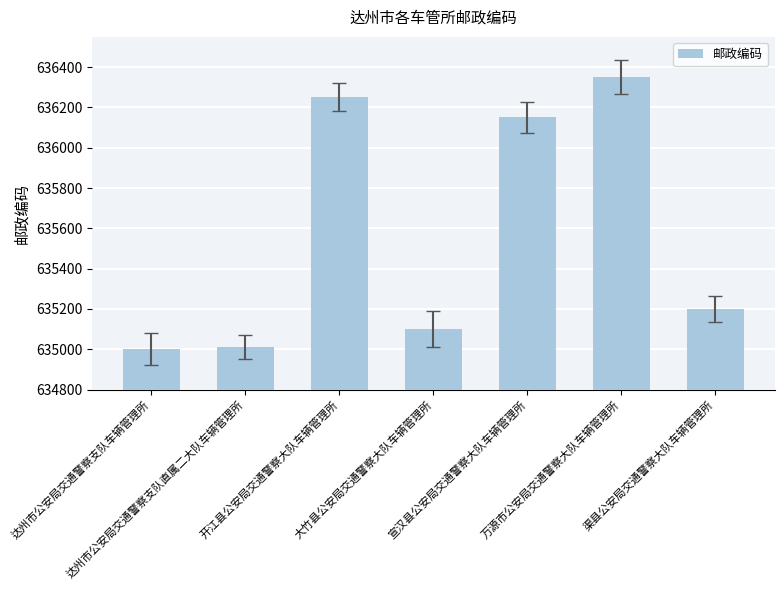

Is it true that the value at 达州市公安局交通警察支队直属二大队车辆管理所 is 330075?

False